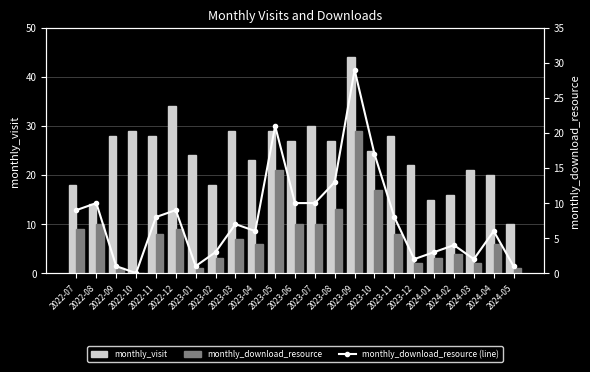

How many values in the monthly_download_resource series exceed 7?

11